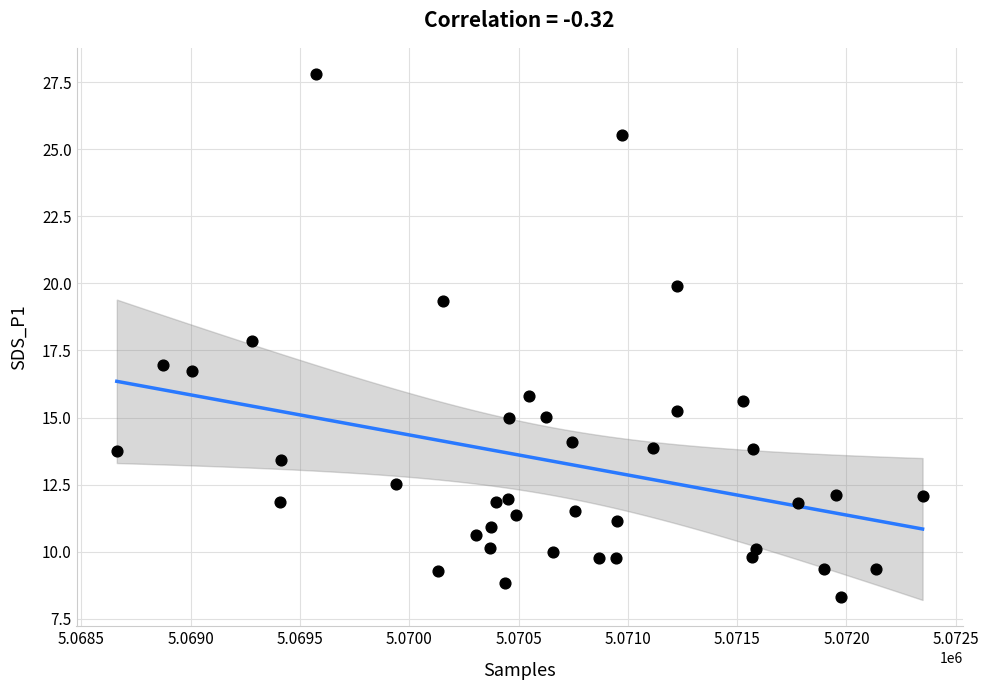

What is the range of X values (max minus min)?

3686.0